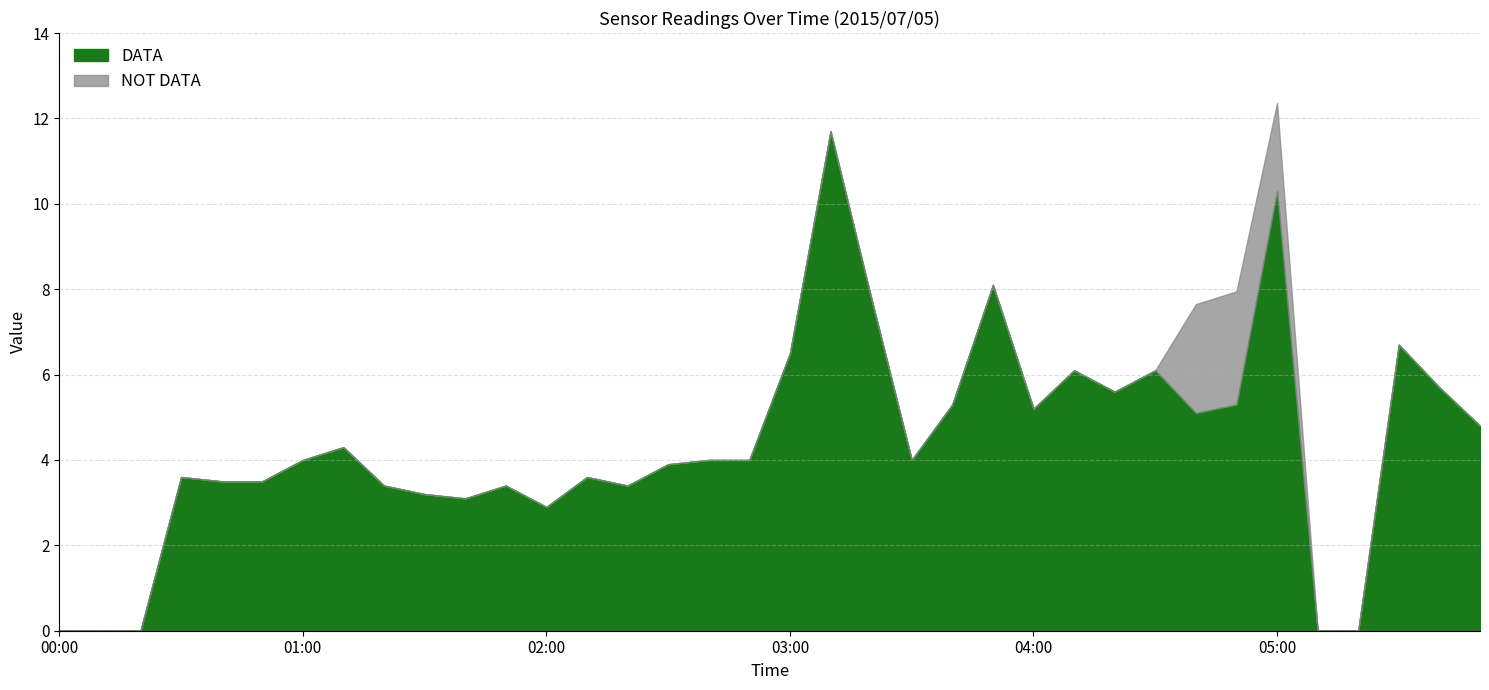

What is the label of the 27th point from the left?

04:20